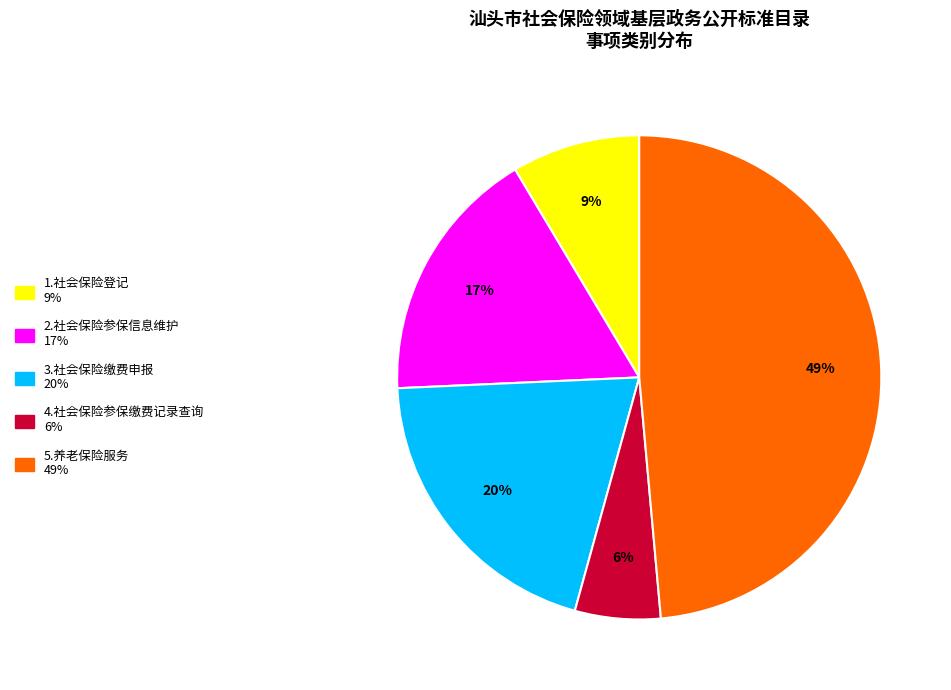

Is there a majority slice in this chart?

No